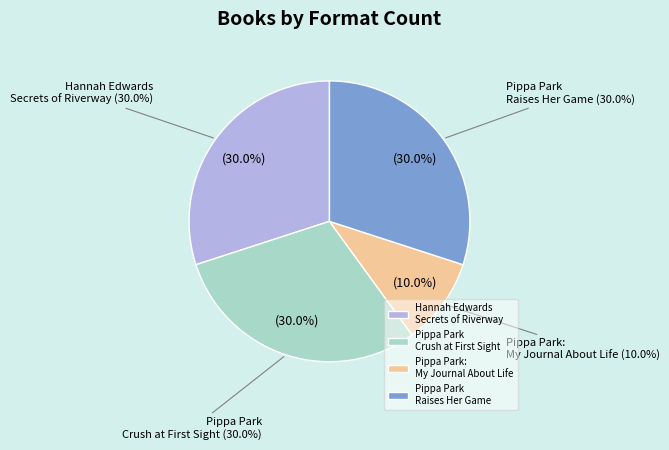

How many segments does this pie chart have?

4